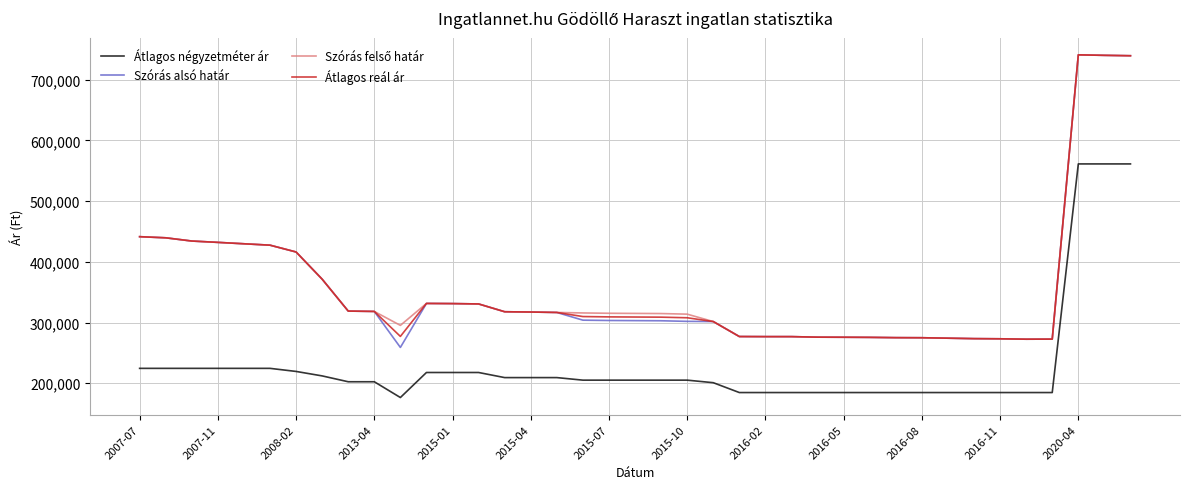

What is the maximum value shown in the chart?

740933